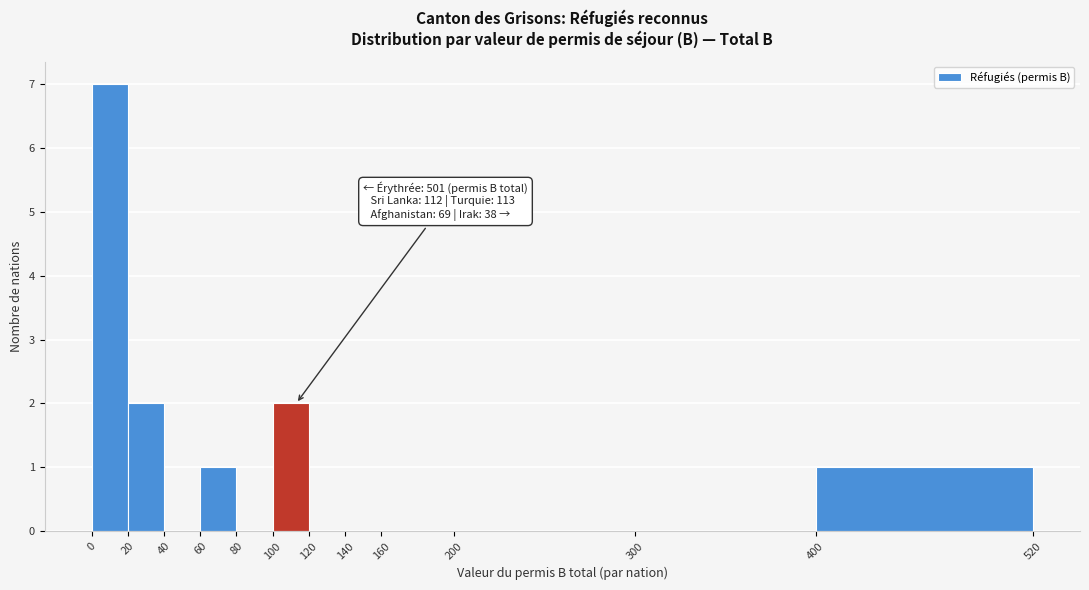

Over which range of the x-axis is the bar tallest?

0 to 20